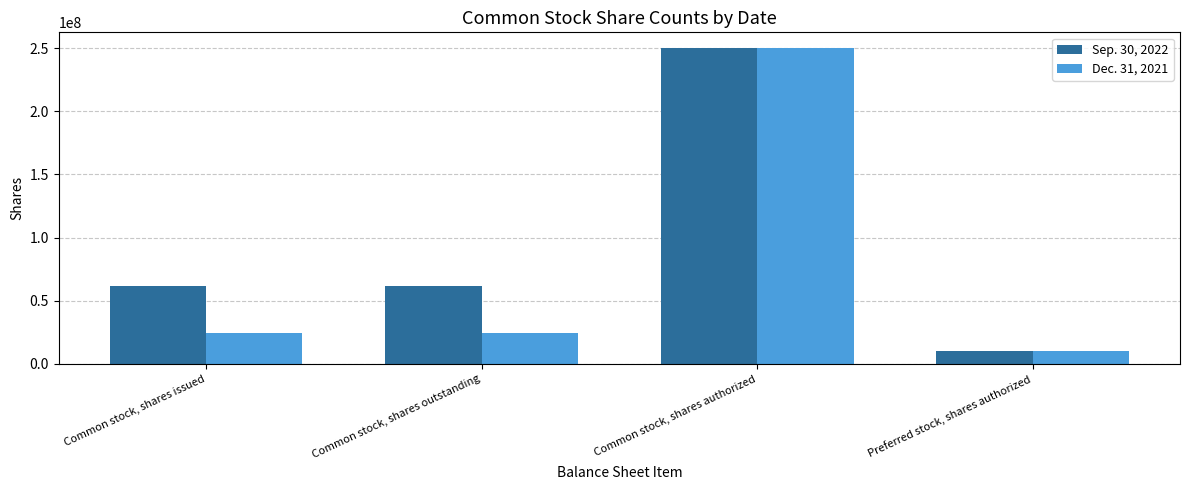

Count the number of categories in the chart.

4